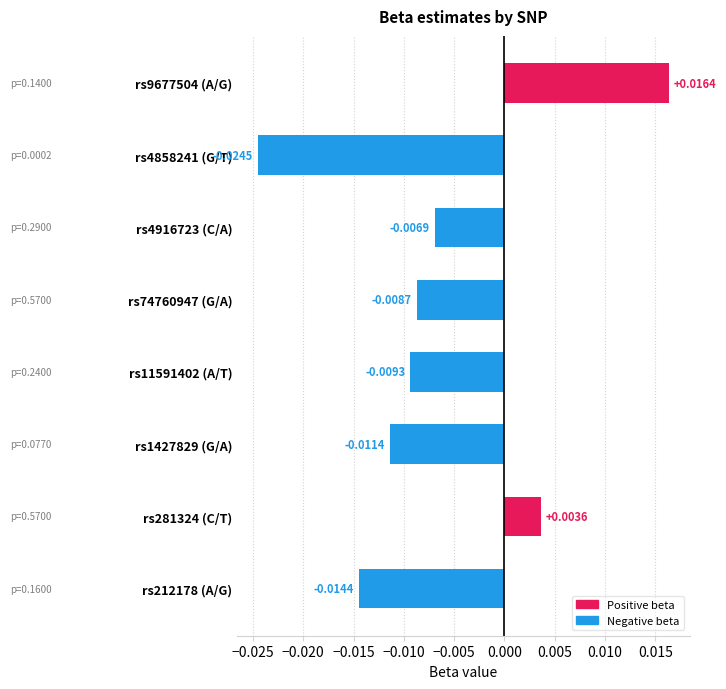

How many bars are there in total?

8